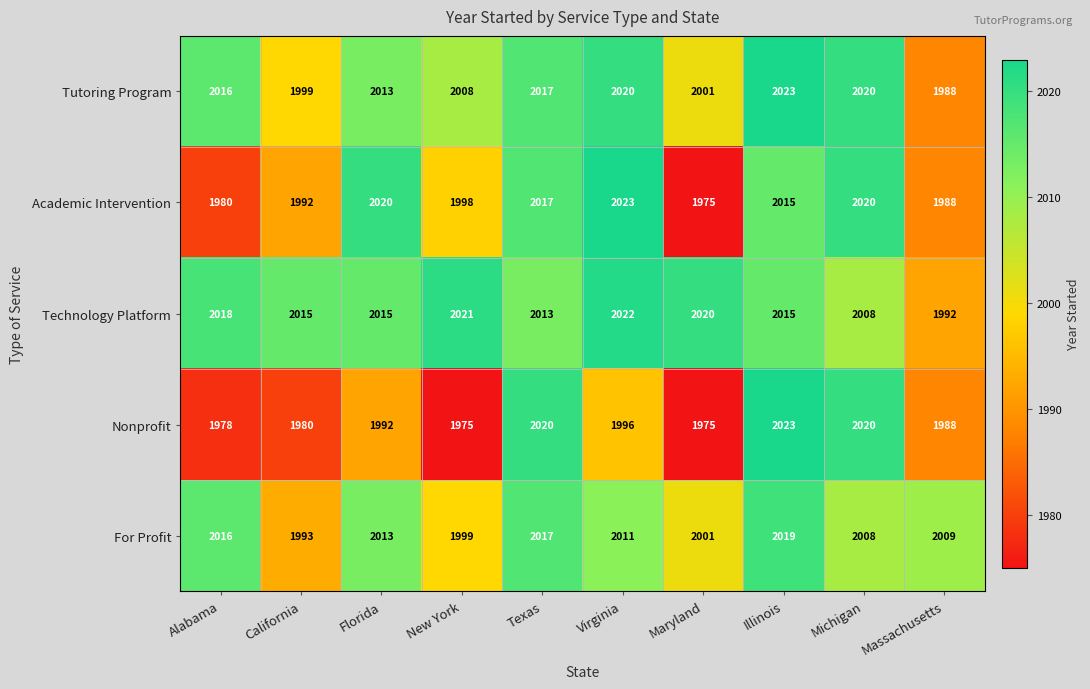

The Technology Platform series shows 2756 at California. True or false?

False